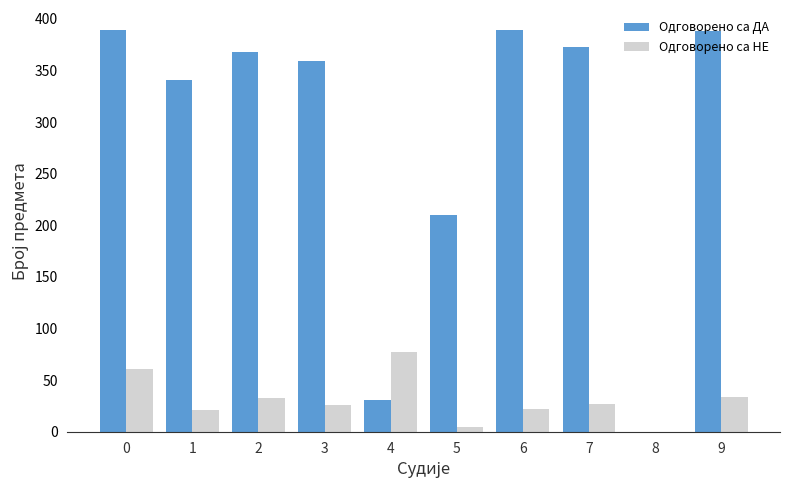

Between 3 and 5, which series saw the biggest shift?

Одговорено са ДА